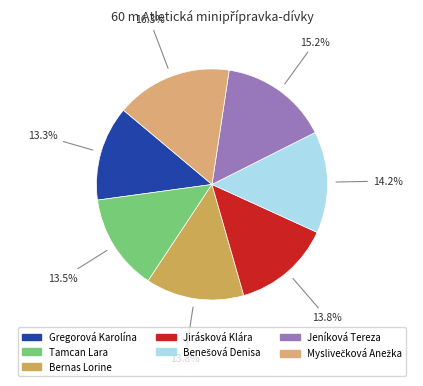

How many slices are in this pie chart?

7